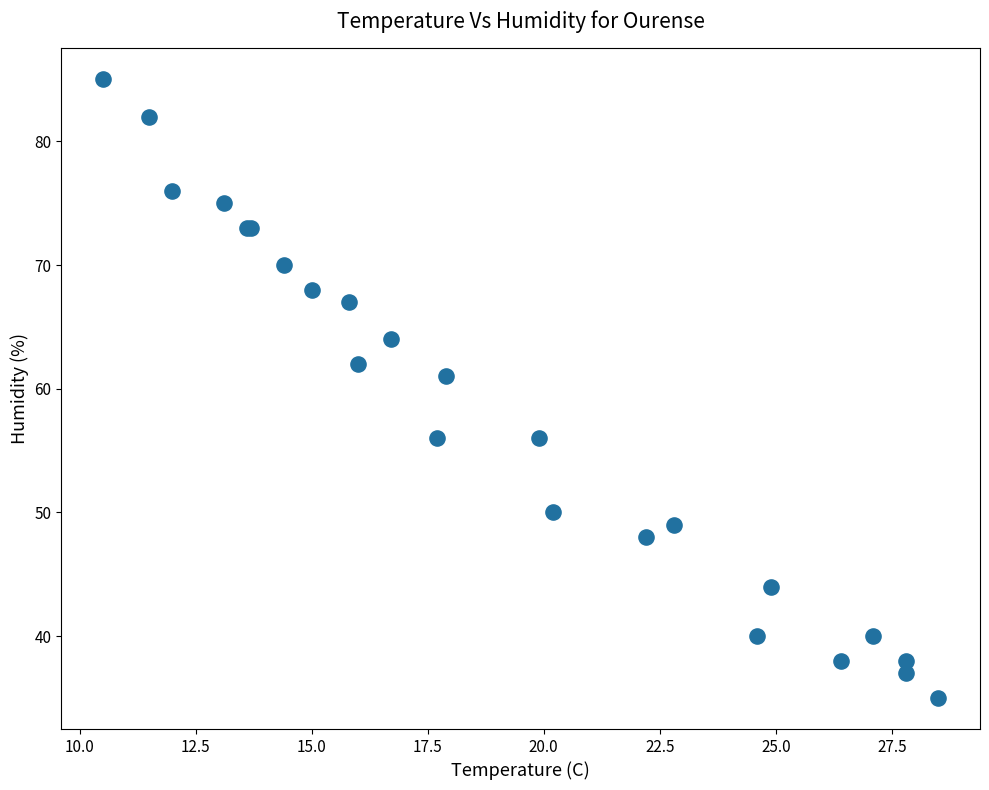

What Y value in the scatter plot is closest to 60?

61